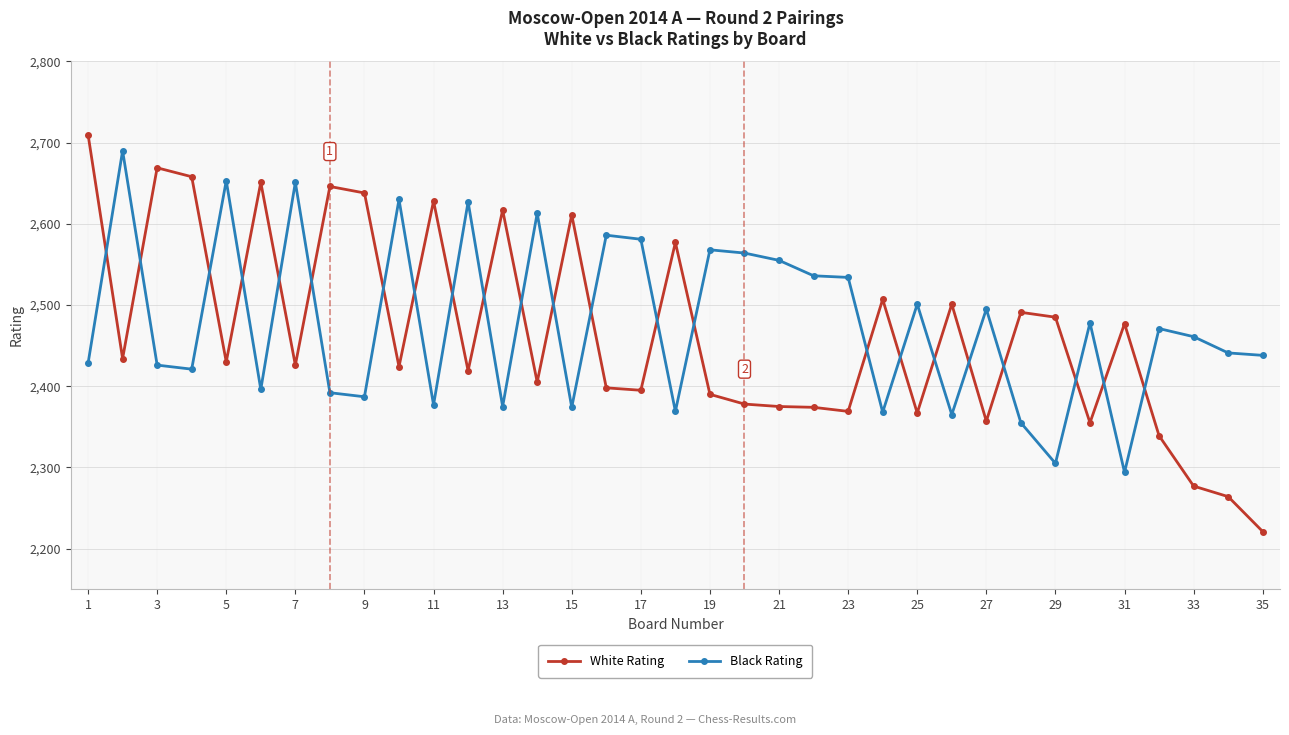

What is the average value of the Black Rating series?

2477